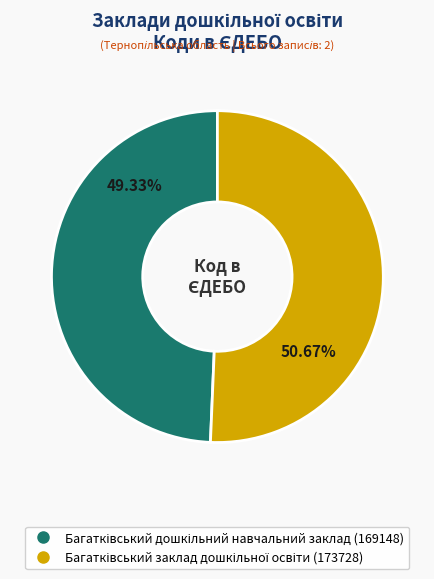

How many slices are in this pie chart?

2